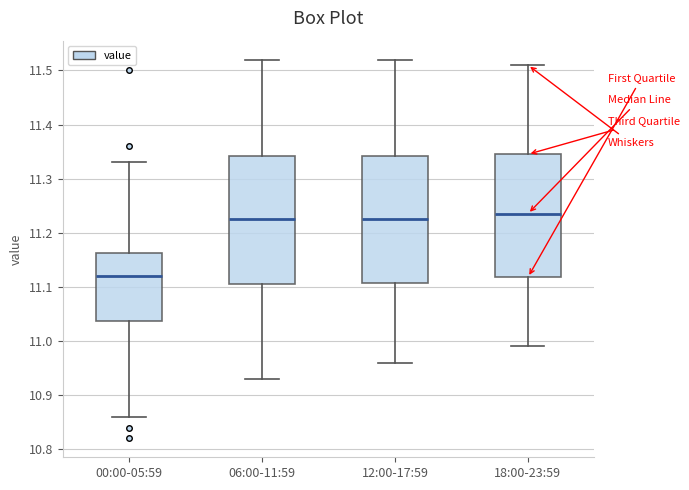

Which box's median line is the lowest?

00:00-05:59